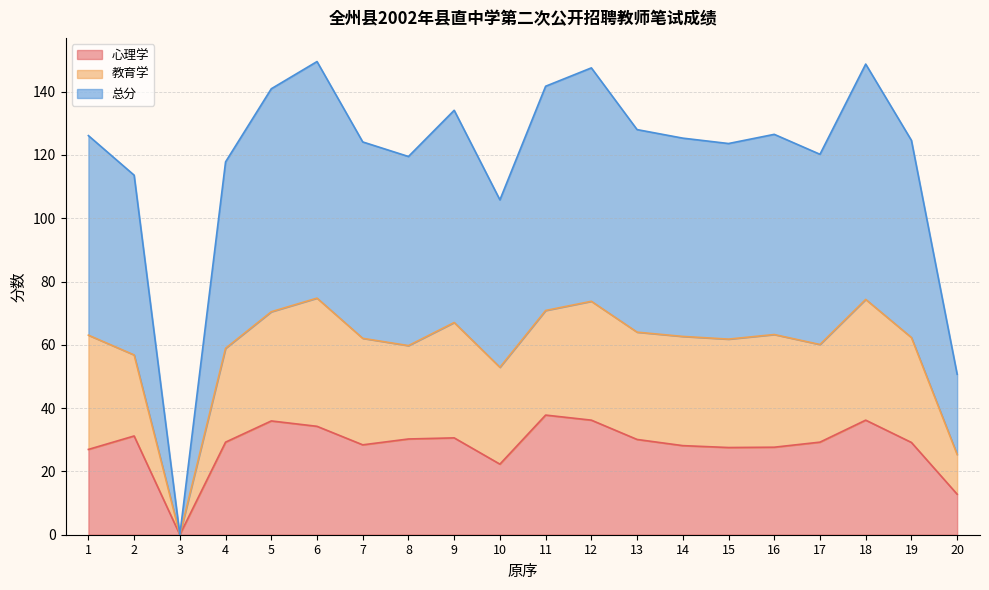

What is the total value across all series at 7?

124.1